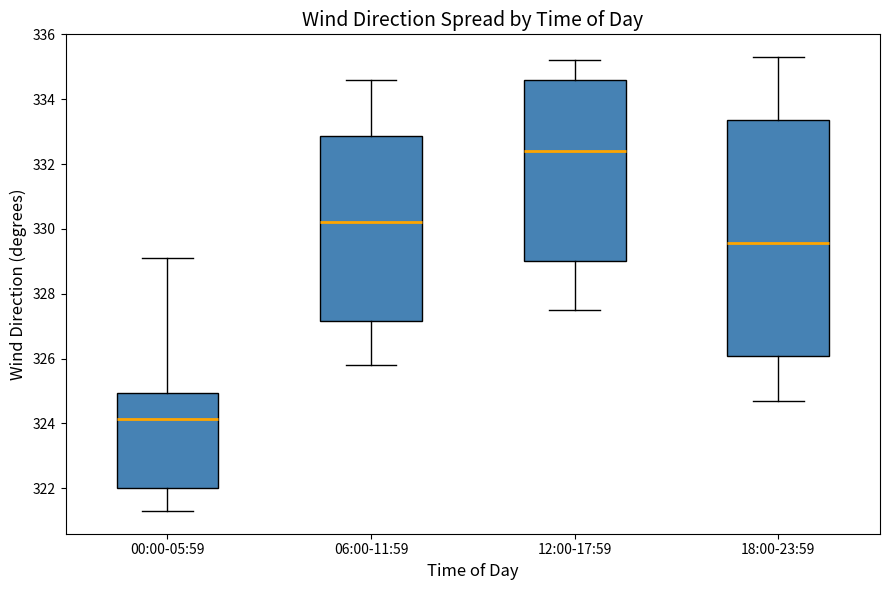

Reading left to right, read every box against the y-axis: the position of its median line, the range the box covers, and the ends of its whiskers. The values are not printed on the chart, so give them approximately, as read against the axis.

00:00-05:59: median 324.2, box 322.0 to 325.0, whiskers 321.4 to 329.2
06:00-11:59: median 330.2, box 327.2 to 332.8, whiskers 325.8 to 334.6
12:00-17:59: median 332.4, box 329.0 to 334.6, whiskers 327.6 to 335.2
18:00-23:59: median 329.6, box 326.0 to 333.4, whiskers 324.8 to 335.4